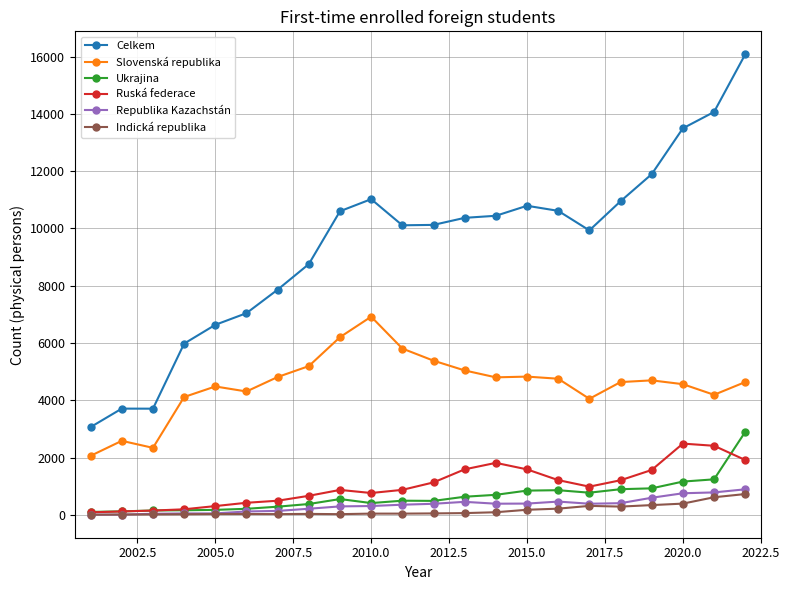

At how many categories does at least one series exceed 8386?

15